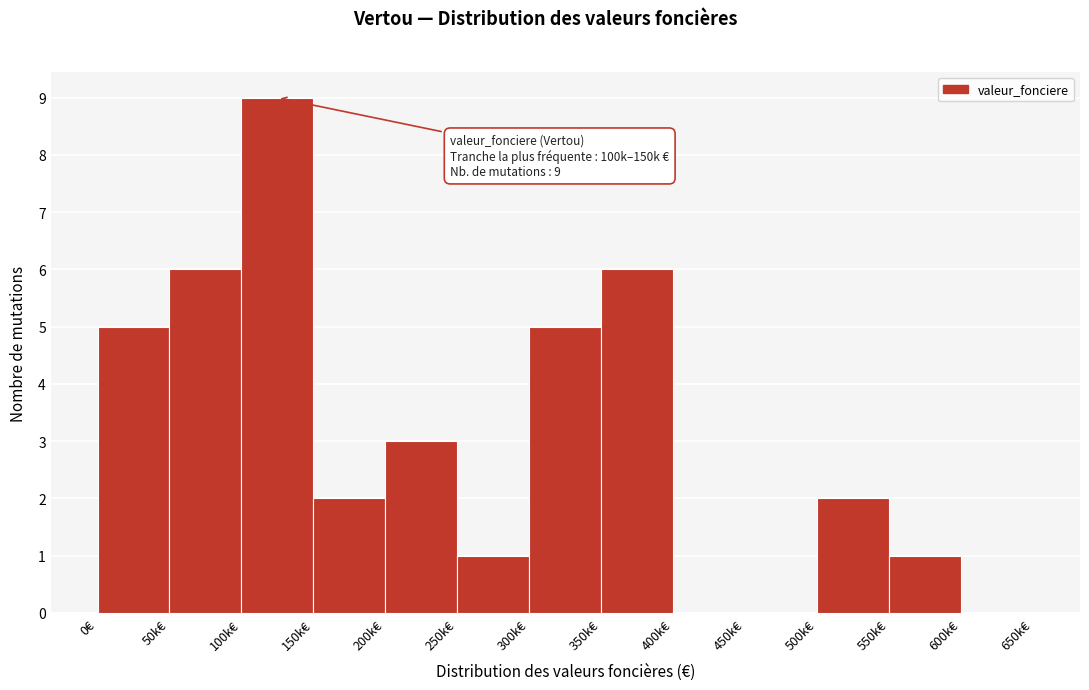

Reading left to right, extract all data points from this chart.

0€=5	50k€=6	100k€=9	150k€=2	200k€=3	250k€=1	300k€=5	350k€=6	400k€=0	450k€=0	500k€=2	550k€=1	600k€=0